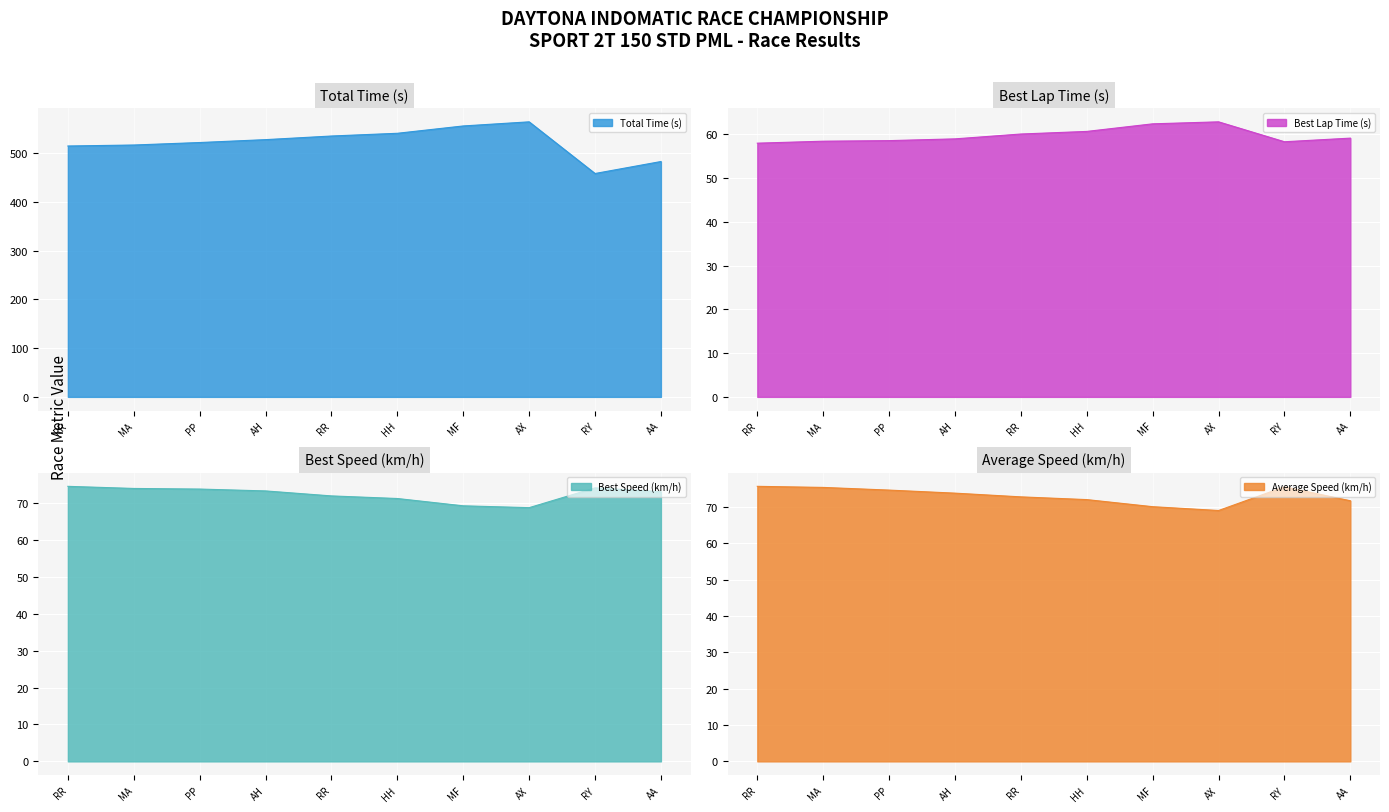

In Best Lap Time (s), how many points are higher than both neighbors (excluding endpoints)?

1